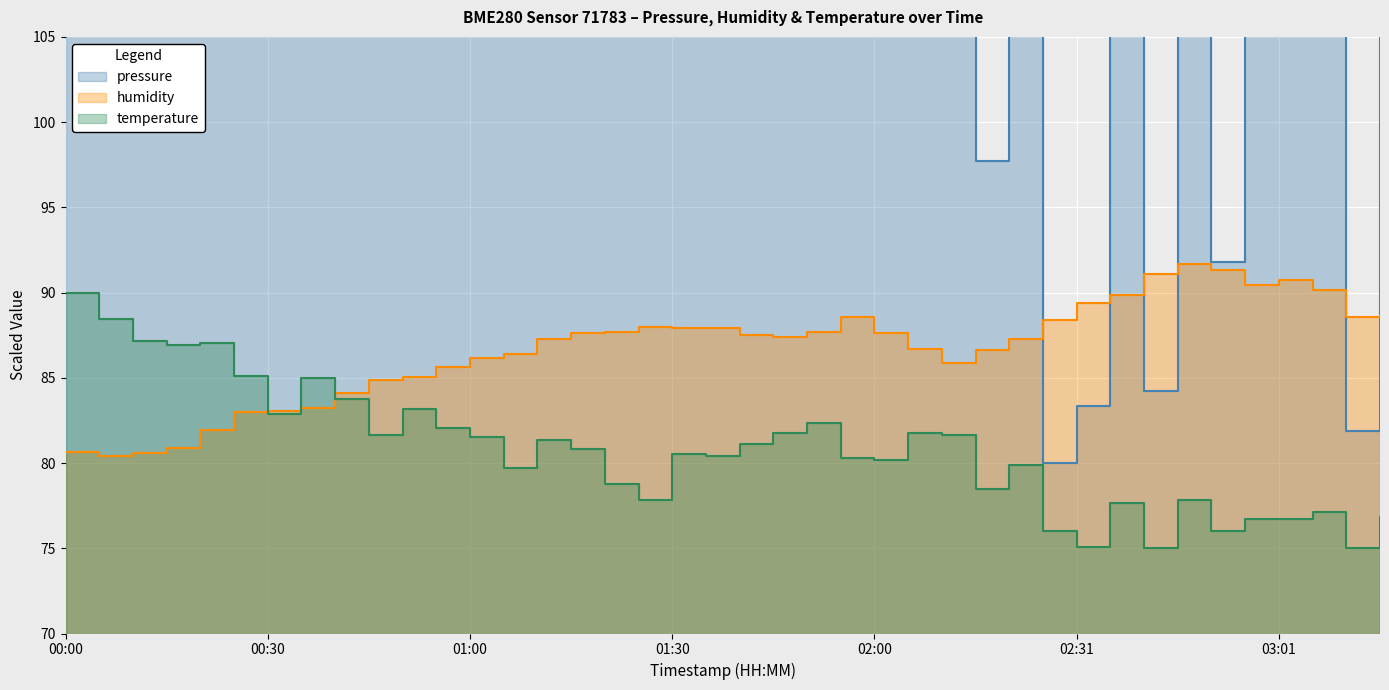

Where do humidity and pressure first cross each other?

02:21 and 02:26